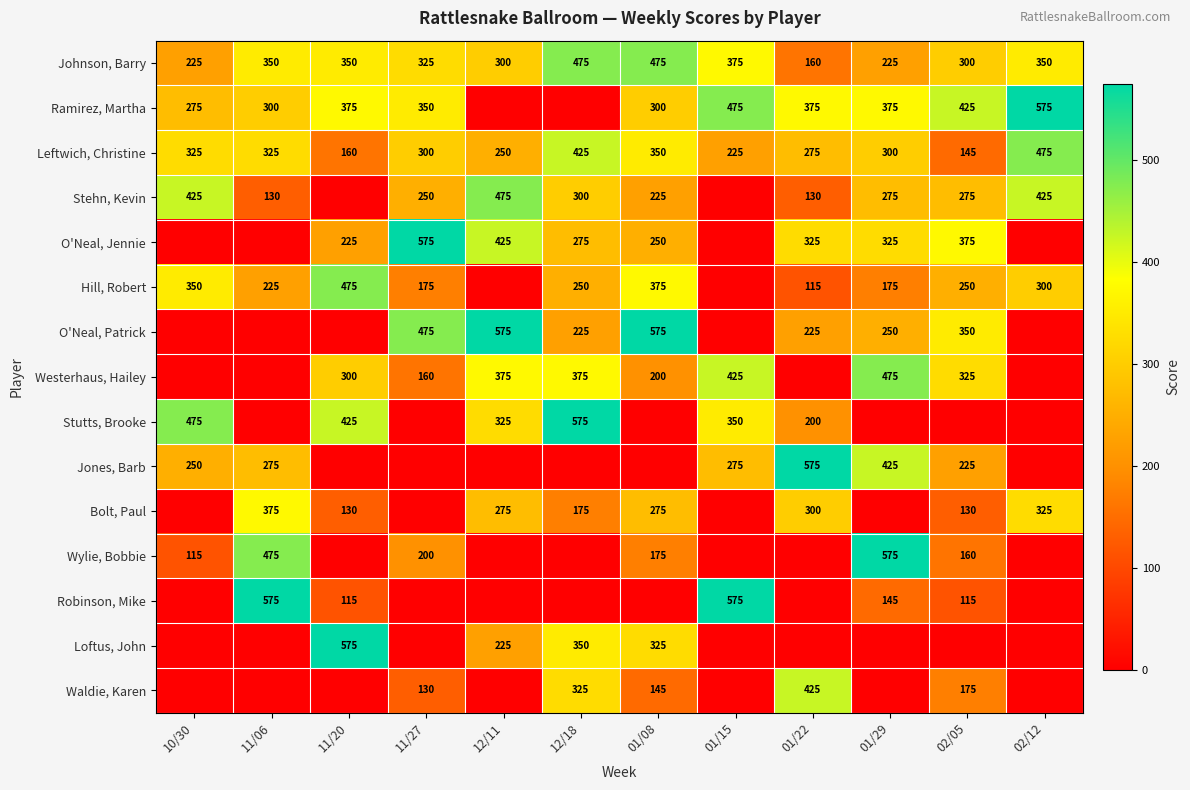

True or false: Hill, Robert has a value of 250 at 02/05.

True